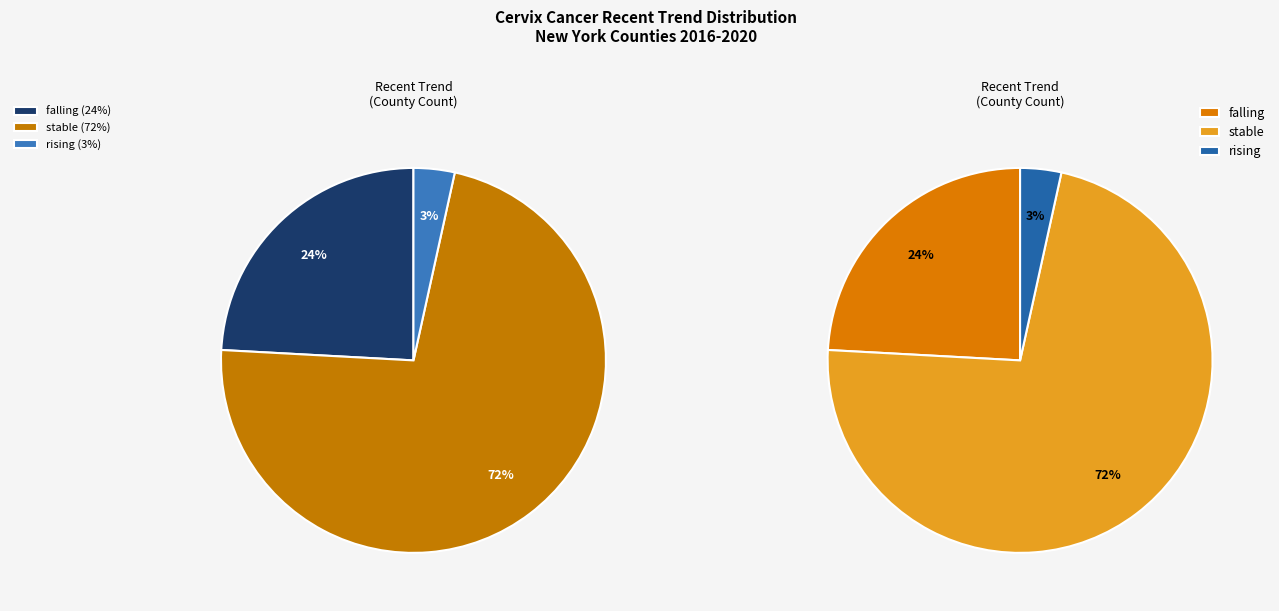

The stable slice represents 89% of the pie. True or false?

False